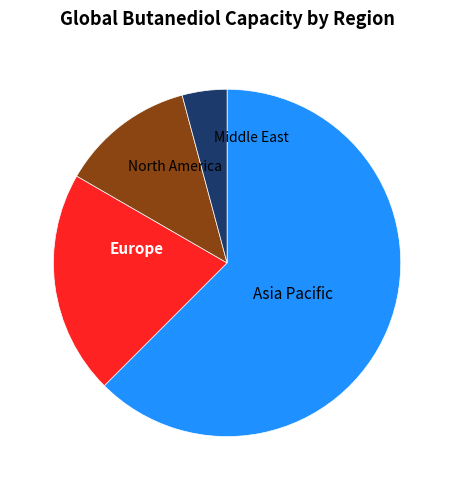

Is there any slice that represents more than half of the pie?

Yes